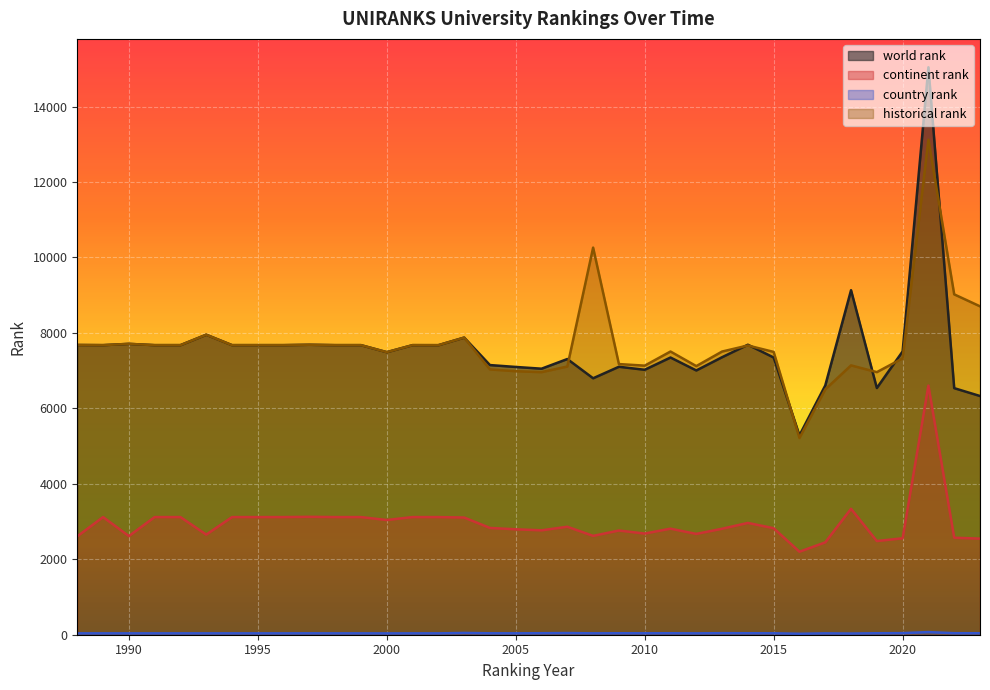

At how many categories does at least one series exceed 3320?

36